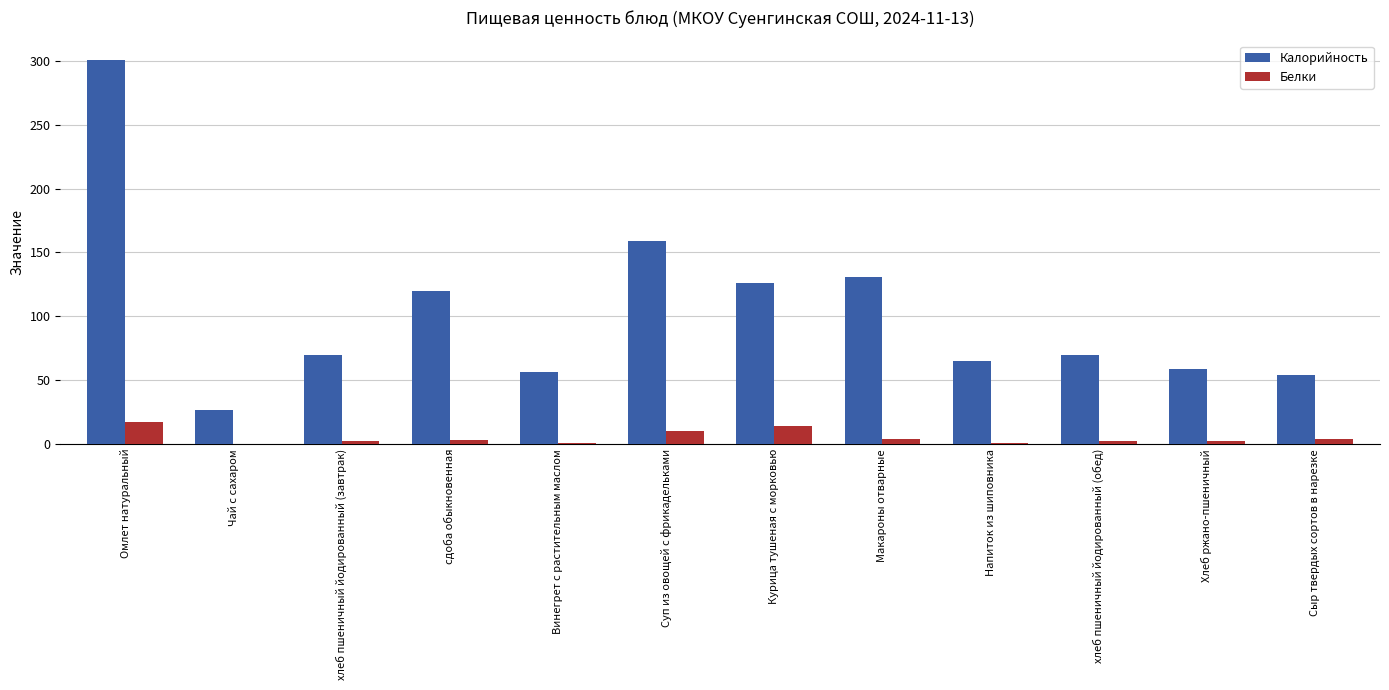

Which series has the widest spread of values?

Калорийность